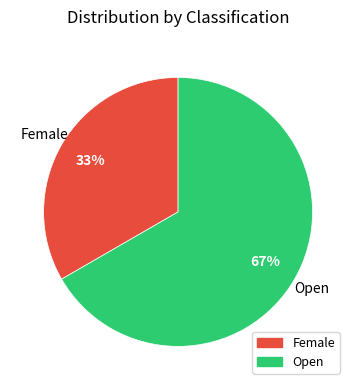

The Female slice represents 19% of the pie. True or false?

False